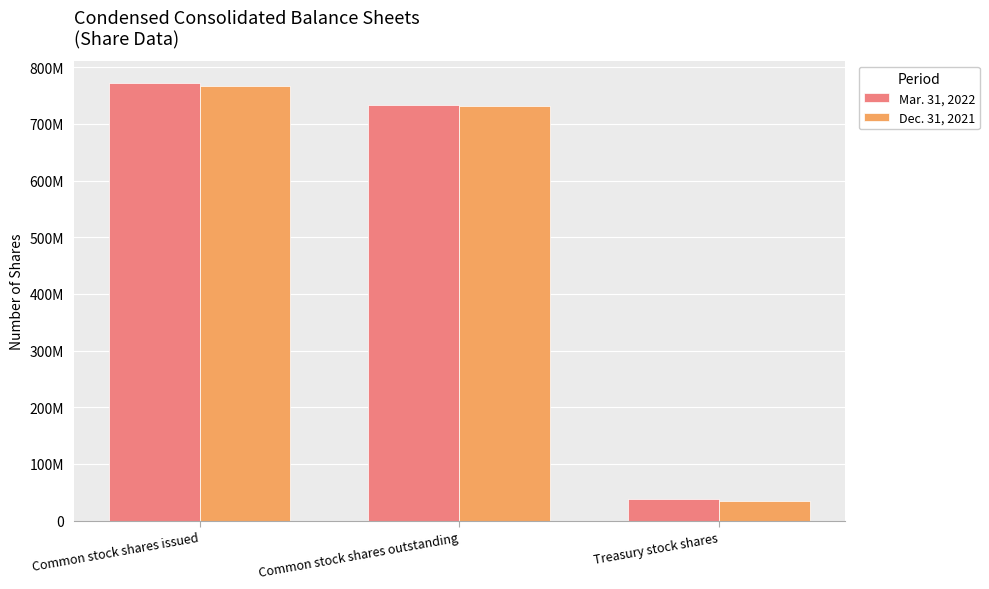

At which label does Mar. 31, 2022 reach its minimum?

Treasury stock shares